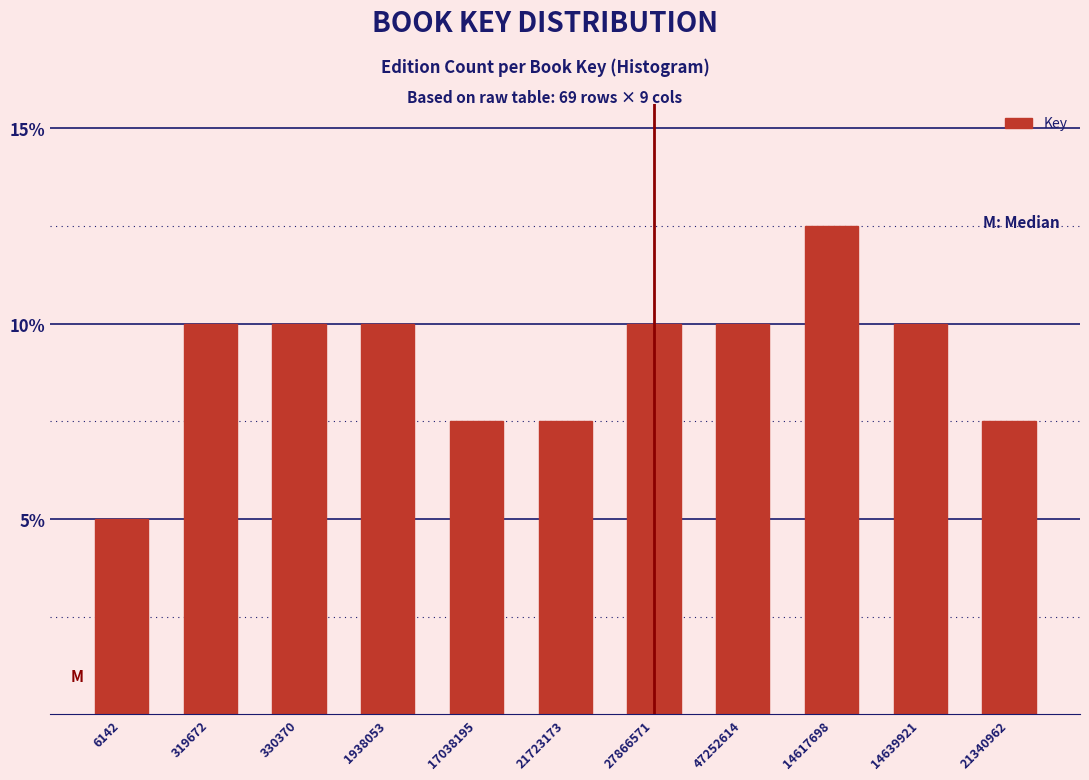

Reading left to right, list all the values displayed in this chart.

5.0	10.0	10.0	10.0	7.5	7.5	10.0	10.0	12.5	10.0	7.5